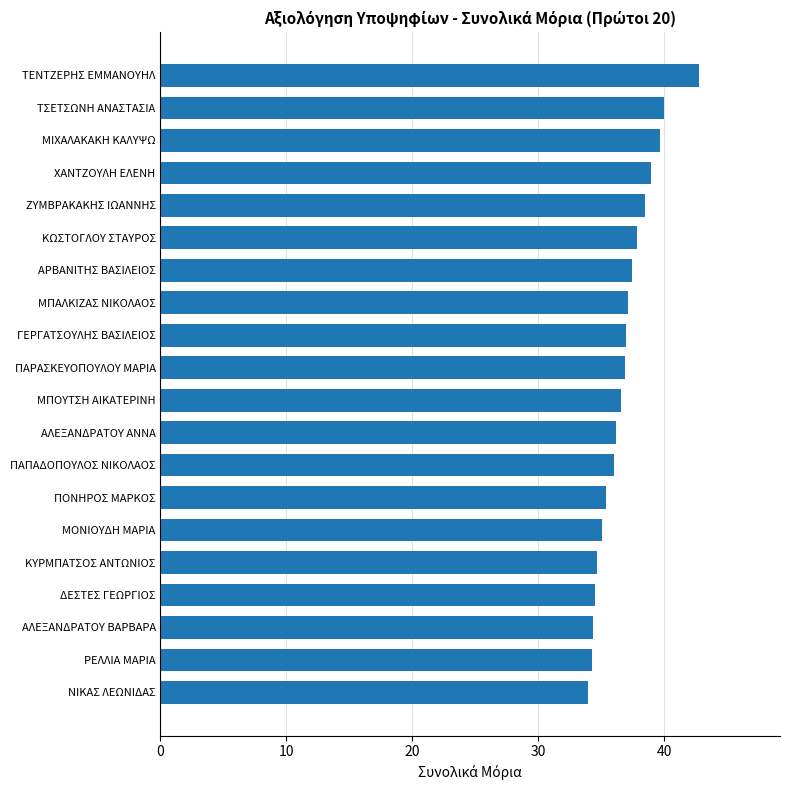

How many bars are there in total?

20